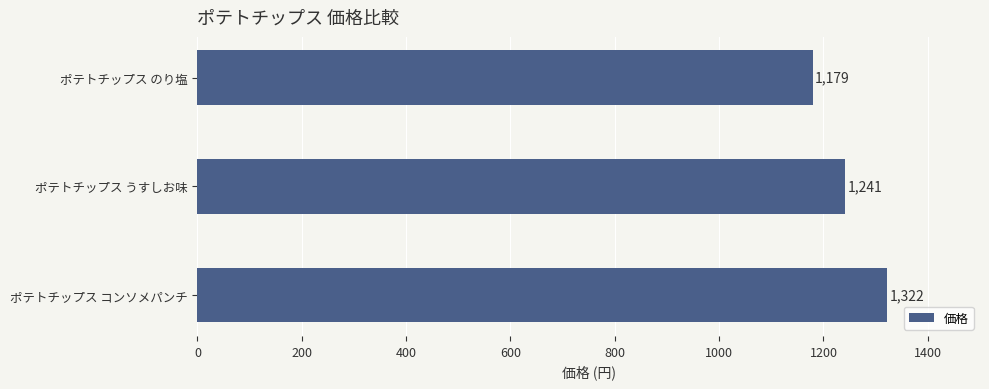

Between ポテトチップス のり塩 and ポテトチップス うすしお味, which is larger?

ポテトチップス うすしお味